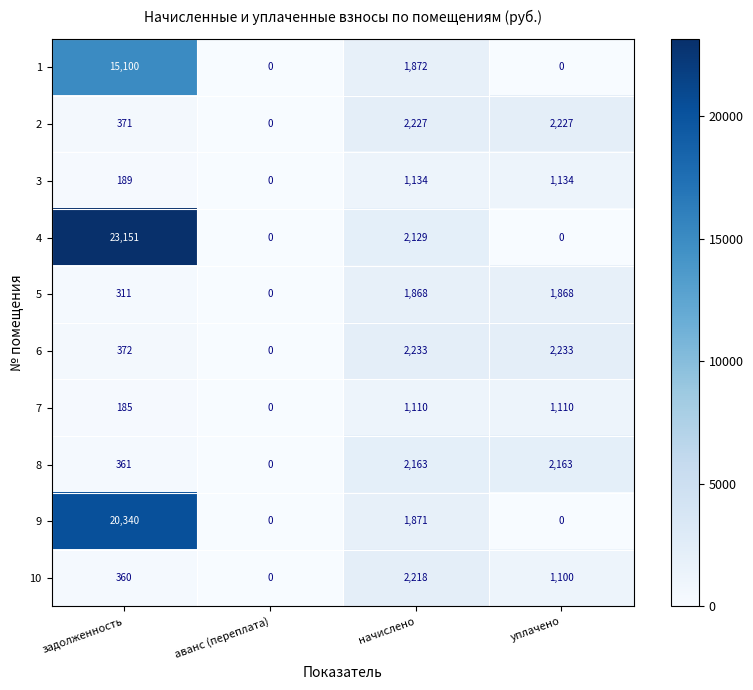

List the series in order of their peak value, lowest first.

7, 3, 5, 8, 10, 2, 6, 1, 9, 4